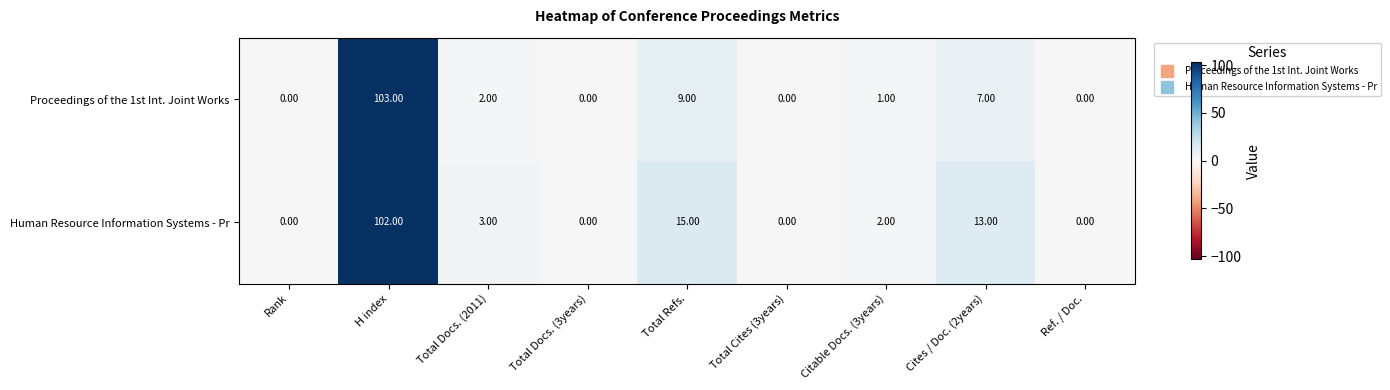

What is the average value of the Human Resource Information Systems - Pr series?

15